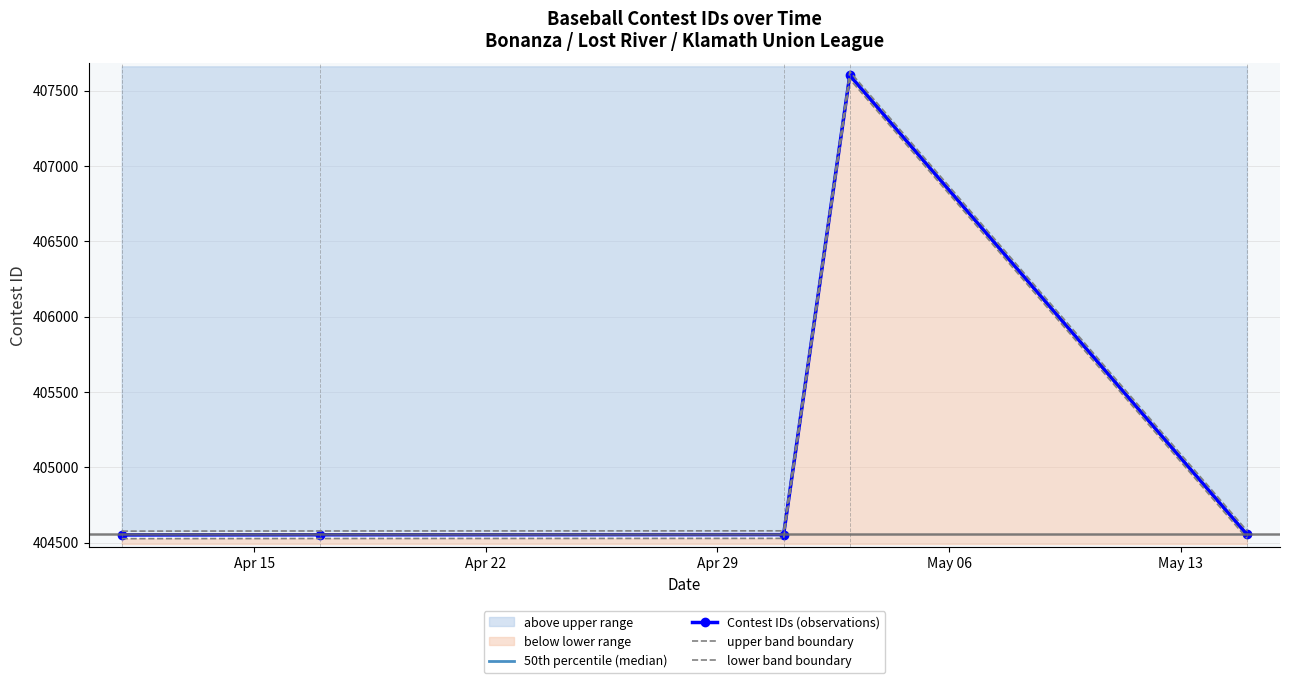

In Contest IDs (observations), how many points are higher than both neighbors (excluding endpoints)?

1